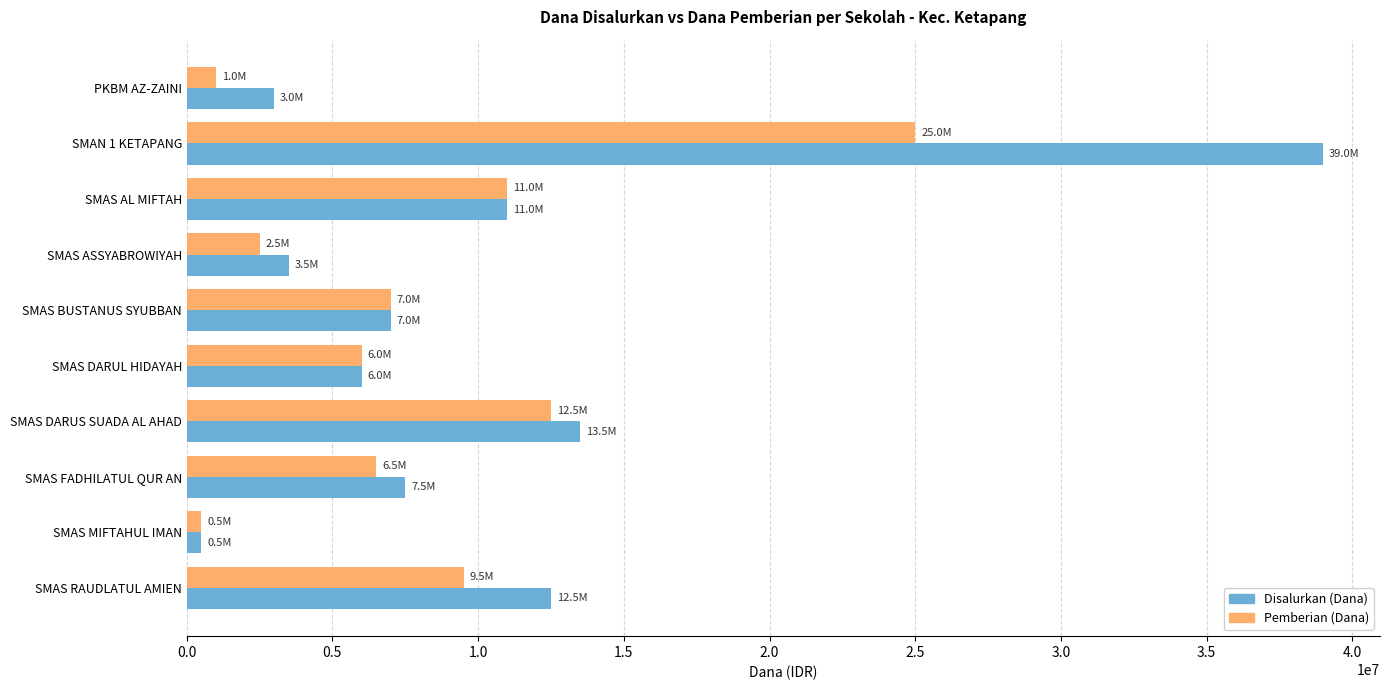

Rank the series by their average value, from lowest to highest.

Pemberian (Dana), Disalurkan (Dana)